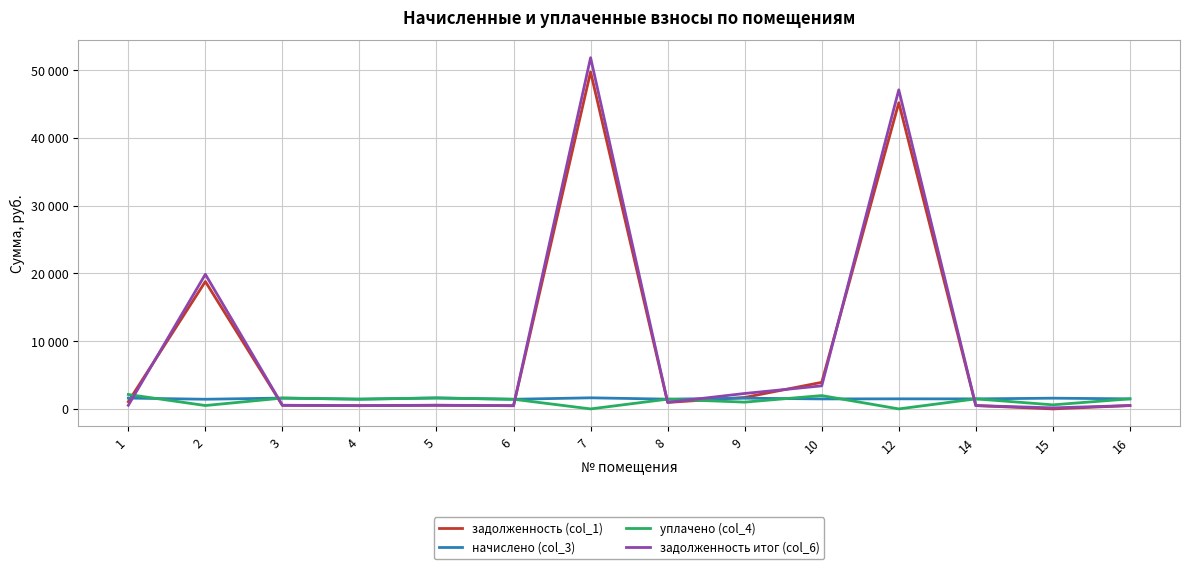

Is the value of задолженность итог (col_6) at 16 greater than the value of начислено (col_3) at 15?

No